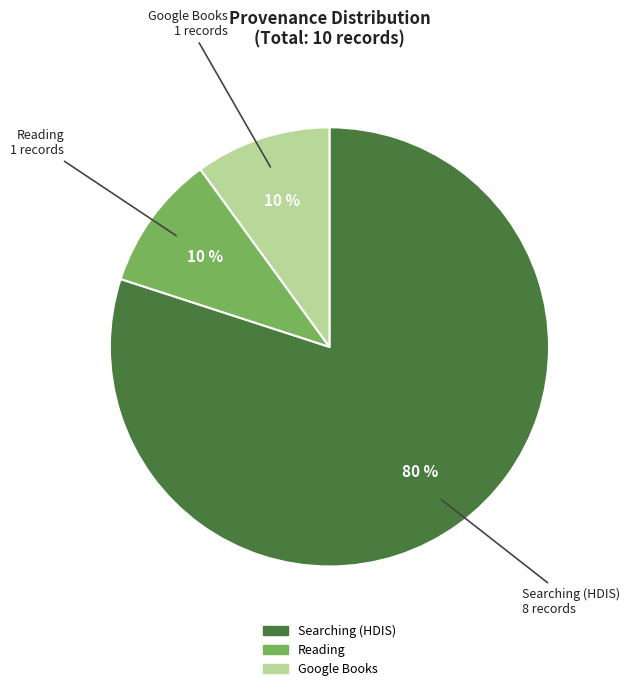

To the nearest percent, what is the average slice percentage?

33%